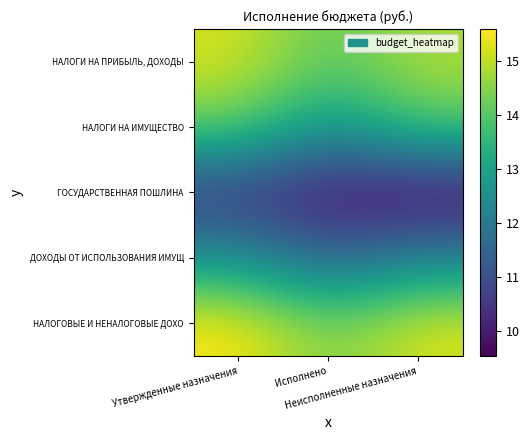

Rank the series at Исполнено from lowest to highest value.

ГОСУДАРСТВЕННАЯ ПОШЛИНА, ДОХОДЫ ОТ ИСПОЛЬЗОВАНИЯ ИМУЩ, НАЛОГИ НА ИМУЩЕСТВО, НАЛОГИ НА ПРИБЫЛЬ, ДОХОДЫ, НАЛОГОВЫЕ И НЕНАЛОГОВЫЕ ДОХО